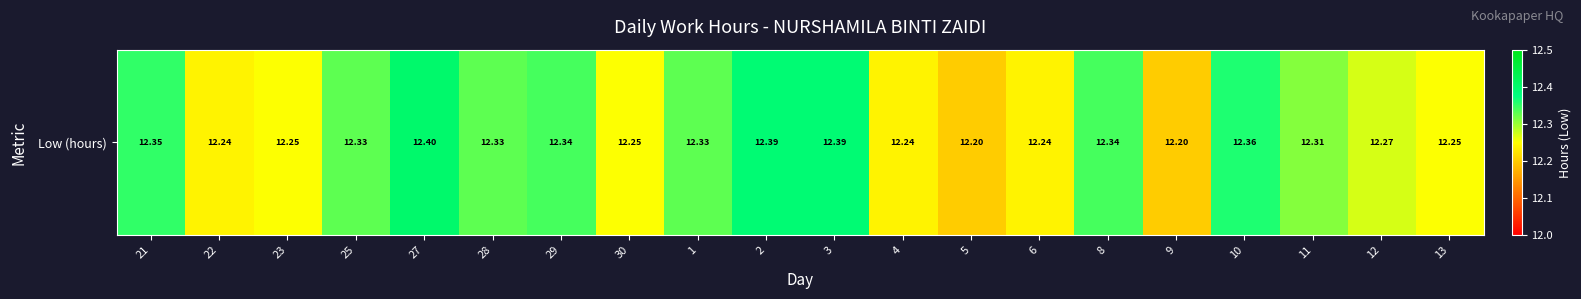

Where is the data nearest to the value 12?

5